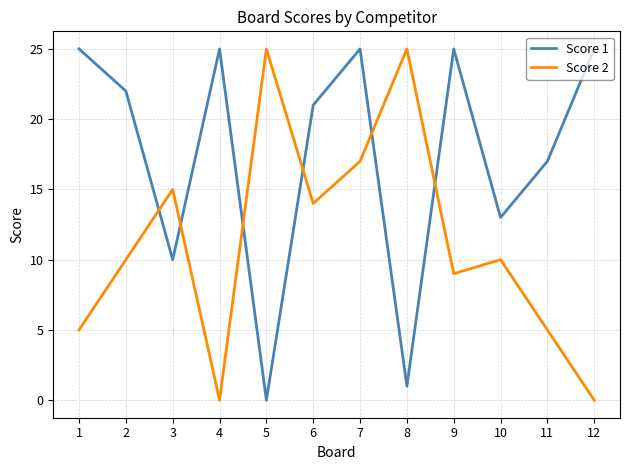

What are all the series names shown in the legend?

Score 1, Score 2